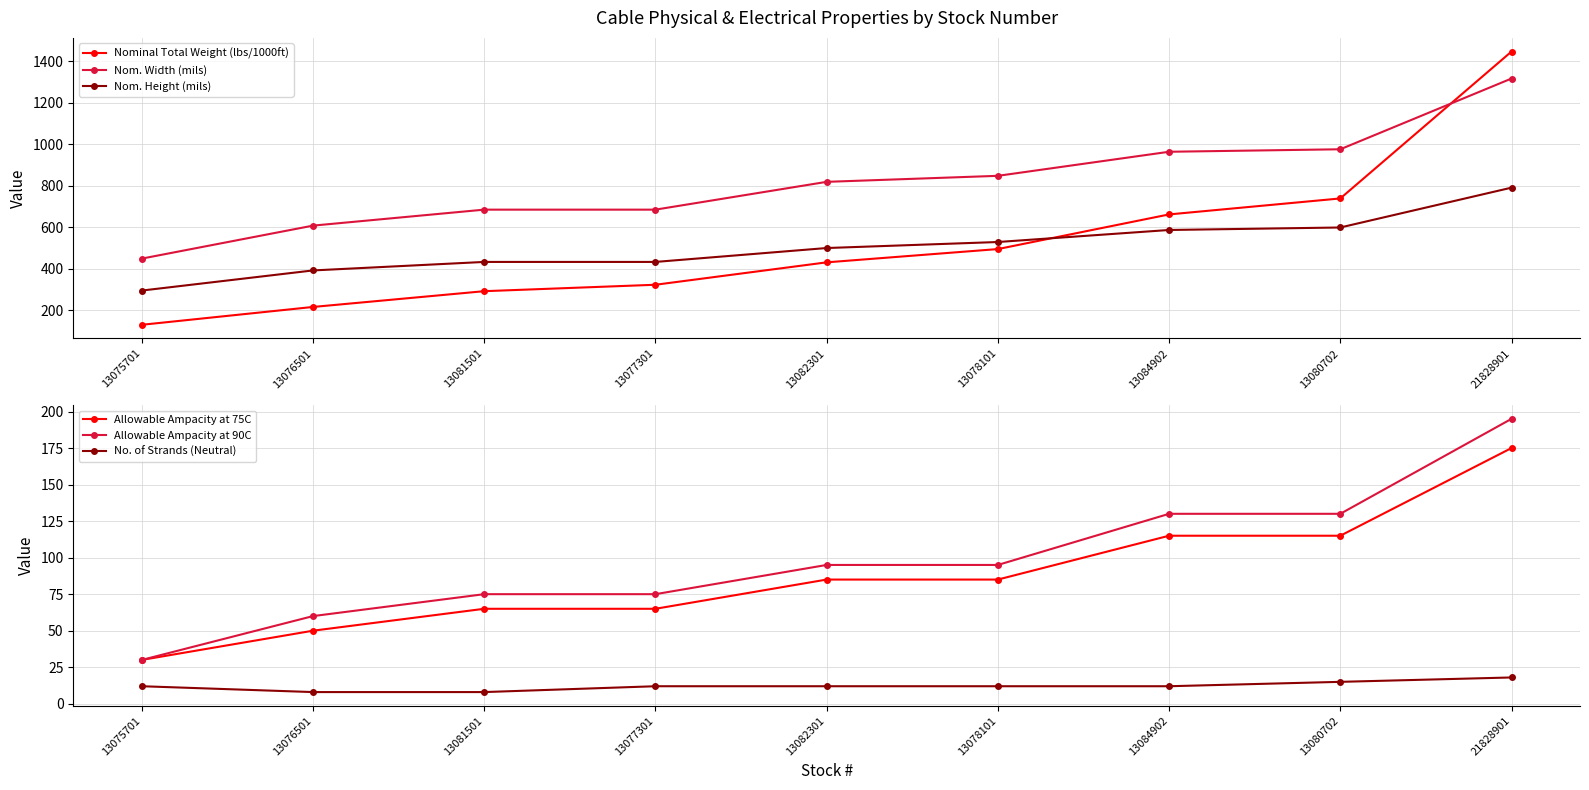

What position from the left is 13075701?

1